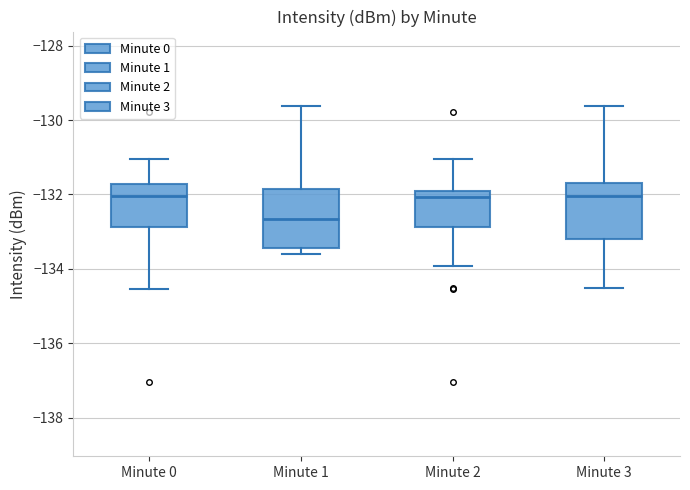

Reading left to right, read every box against the y-axis: the position of its median line, the range the box covers, and the ends of its whiskers. The values are not printed on the chart, so give them approximately, as read against the axis.

Minute 0: median -132.0, box -132.8 to -131.8, whiskers -134.6 to -131.0
Minute 1: median -132.6, box -133.4 to -131.8, whiskers -133.6 to -129.6
Minute 2: median -132.0 (just below the box's upper edge), box -132.8 to -132.0, whiskers -134.0 to -131.0
Minute 3: median -132.0, box -133.2 to -131.8, whiskers -134.6 to -129.6